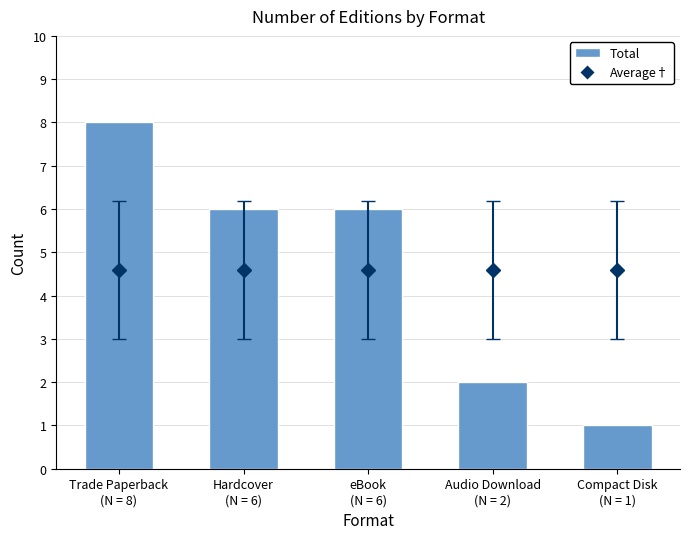

At which label does the data first exceed 6?

Trade Paperback
(N = 8)